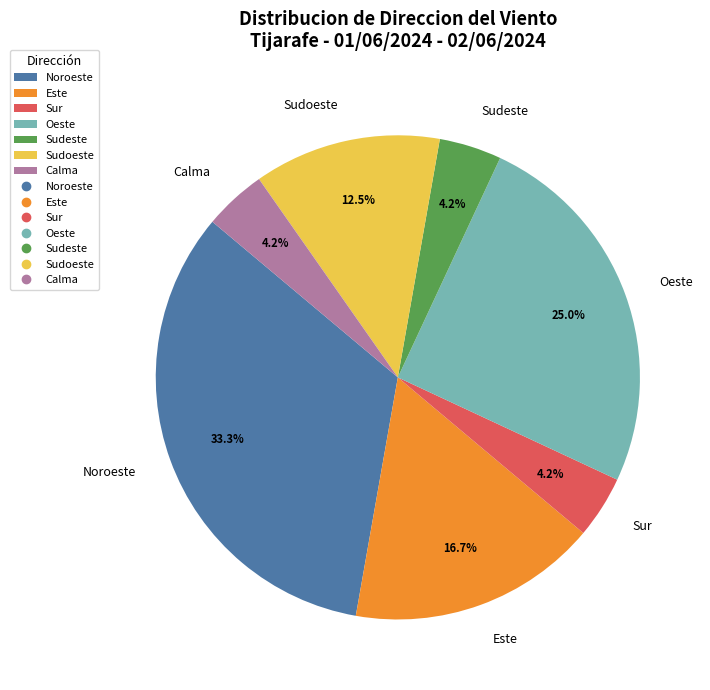

How much of the chart is everything except Sudoeste?

87.5%